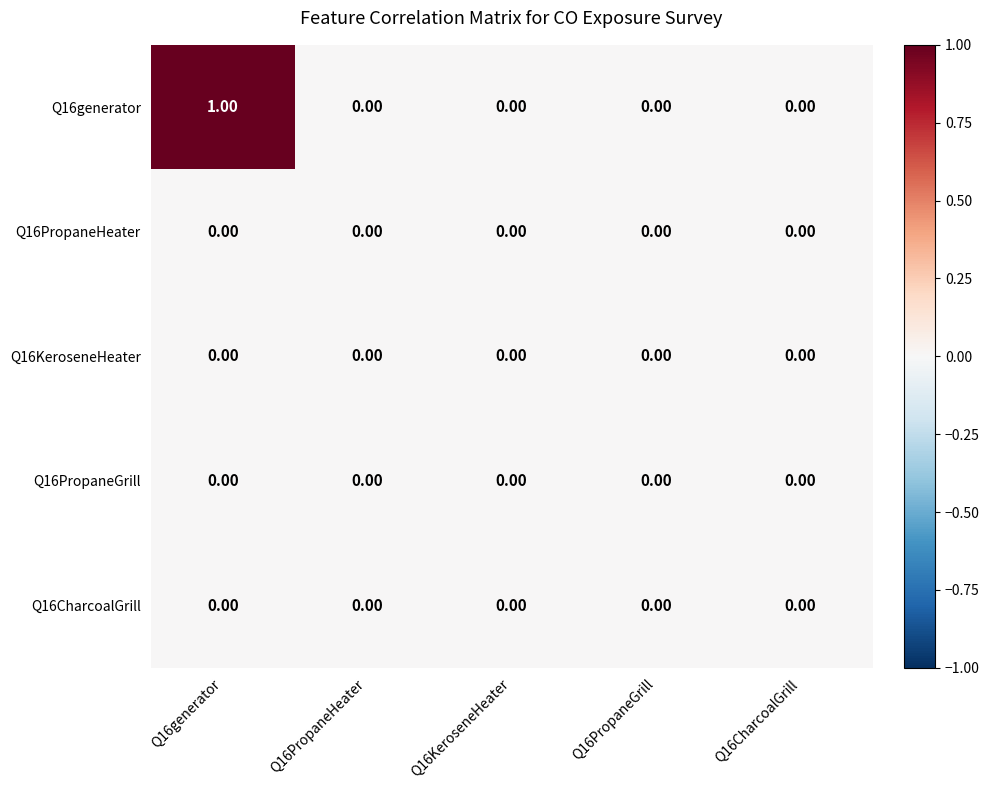

At which category is the sum across all series the highest?

Q16generator